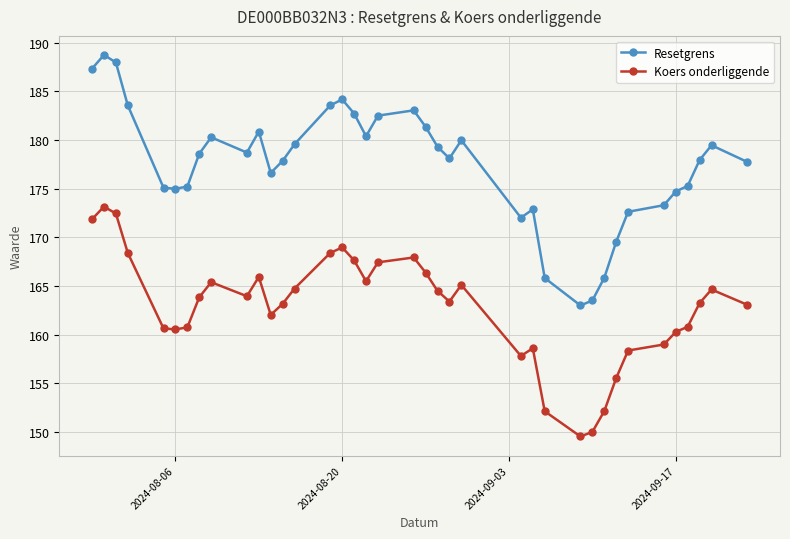

What is the value of the Koers onderliggende point at the 22nd from the left?

164.5